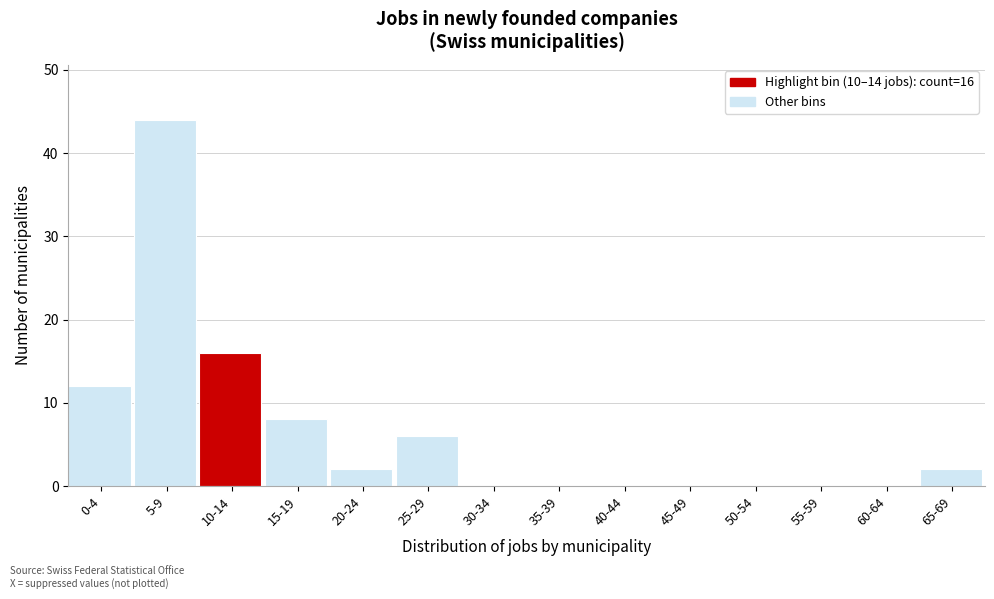

What is the sum of all values?

90